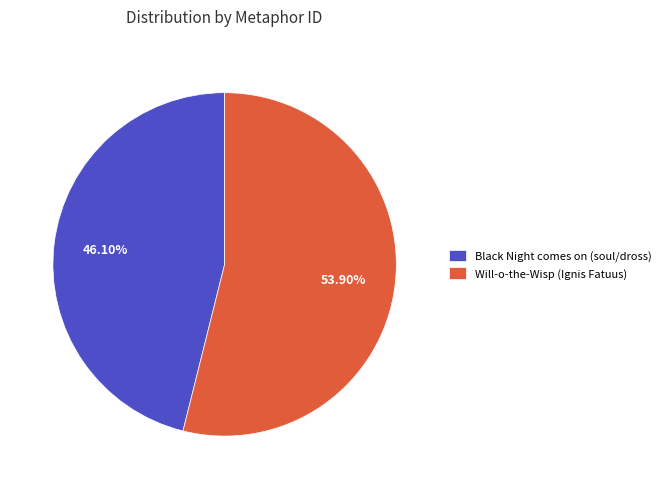

Which slice represents more than half of the pie?

Will-o-the-Wisp (Ignis Fatuus)